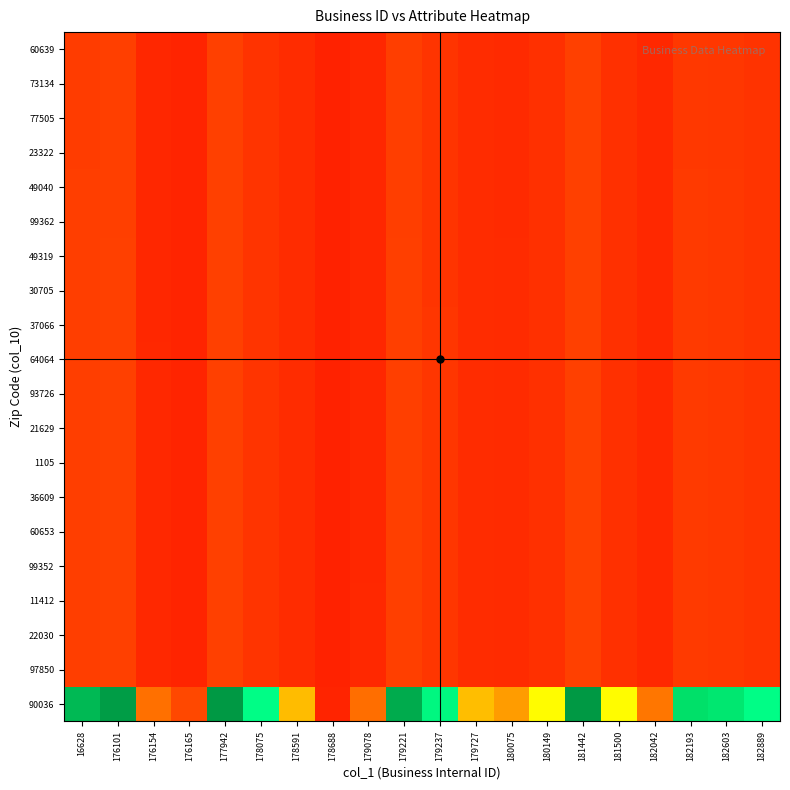

Reading right to left, extract all data points from this chart.

90036: 182889=3.6	182603=4.4	182193=4.7	182042=1.4	181500=2.9	181442=6.0	180149=3.0	180075=1.8	179727=2.2	179237=3.9	179221=5.6	179078=1.3	178688=0.1	178591=2.2	178075=3.6	177942=6.0	176165=0.7	176154=1.3	176101=5.9	16628=5.4
97850: 182889=0.3	182603=0.4	182193=0.4	182042=0.1	181500=0.3	181442=0.6	180149=0.3	180075=0.2	179727=0.2	179237=0.4	179221=0.5	179078=0.1	178688=0.0	178591=0.2	178075=0.3	177942=0.6	176165=0.1	176154=0.1	176101=0.6	16628=0.5
22030: 182889=0.3	182603=0.4	182193=0.4	182042=0.1	181500=0.3	181442=0.6	180149=0.3	180075=0.2	179727=0.2	179237=0.4	179221=0.5	179078=0.1	178688=0.0	178591=0.2	178075=0.3	177942=0.6	176165=0.1	176154=0.1	176101=0.6	16628=0.5
11412: 182889=0.3	182603=0.4	182193=0.4	182042=0.1	181500=0.3	181442=0.6	180149=0.3	180075=0.2	179727=0.2	179237=0.4	179221=0.5	179078=0.1	178688=0.0	178591=0.2	178075=0.3	177942=0.6	176165=0.1	176154=0.1	176101=0.6	16628=0.5
99352: 182889=0.3	182603=0.4	182193=0.4	182042=0.1	181500=0.3	181442=0.6	180149=0.3	180075=0.2	179727=0.2	179237=0.4	179221=0.5	179078=0.1	178688=0.0	178591=0.2	178075=0.3	177942=0.6	176165=0.1	176154=0.1	176101=0.5	16628=0.5
60653: 182889=0.3	182603=0.4	182193=0.4	182042=0.1	181500=0.3	181442=0.6	180149=0.3	180075=0.2	179727=0.2	179237=0.4	179221=0.5	179078=0.1	178688=0.0	178591=0.2	178075=0.3	177942=0.6	176165=0.1	176154=0.1	176101=0.5	16628=0.5
36609: 182889=0.3	182603=0.4	182193=0.4	182042=0.1	181500=0.3	181442=0.6	180149=0.3	180075=0.2	179727=0.2	179237=0.4	179221=0.5	179078=0.1	178688=0.0	178591=0.2	178075=0.3	177942=0.6	176165=0.1	176154=0.1	176101=0.5	16628=0.5
1105: 182889=0.3	182603=0.4	182193=0.4	182042=0.1	181500=0.3	181442=0.6	180149=0.3	180075=0.2	179727=0.2	179237=0.4	179221=0.5	179078=0.1	178688=0.0	178591=0.2	178075=0.3	177942=0.6	176165=0.1	176154=0.1	176101=0.5	16628=0.5
21629: 182889=0.3	182603=0.4	182193=0.4	182042=0.1	181500=0.3	181442=0.6	180149=0.3	180075=0.2	179727=0.2	179237=0.4	179221=0.5	179078=0.1	178688=0.0	178591=0.2	178075=0.3	177942=0.6	176165=0.1	176154=0.1	176101=0.5	16628=0.5
93726: 182889=0.3	182603=0.4	182193=0.4	182042=0.1	181500=0.3	181442=0.6	180149=0.3	180075=0.2	179727=0.2	179237=0.4	179221=0.5	179078=0.1	178688=0.0	178591=0.2	178075=0.3	177942=0.6	176165=0.1	176154=0.1	176101=0.5	16628=0.5
64064: 182889=0.3	182603=0.4	182193=0.4	182042=0.1	181500=0.3	181442=0.6	180149=0.3	180075=0.2	179727=0.2	179237=0.4	179221=0.5	179078=0.1	178688=0.0	178591=0.2	178075=0.3	177942=0.6	176165=0.1	176154=0.1	176101=0.5	16628=0.5
37066: 182889=0.3	182603=0.4	182193=0.4	182042=0.1	181500=0.3	181442=0.6	180149=0.3	180075=0.2	179727=0.2	179237=0.4	179221=0.5	179078=0.1	178688=0.0	178591=0.2	178075=0.3	177942=0.6	176165=0.1	176154=0.1	176101=0.5	16628=0.5
30705: 182889=0.3	182603=0.4	182193=0.4	182042=0.1	181500=0.3	181442=0.6	180149=0.3	180075=0.2	179727=0.2	179237=0.4	179221=0.5	179078=0.1	178688=0.0	178591=0.2	178075=0.3	177942=0.6	176165=0.1	176154=0.1	176101=0.5	16628=0.5
49319: 182889=0.3	182603=0.4	182193=0.4	182042=0.1	181500=0.3	181442=0.6	180149=0.3	180075=0.2	179727=0.2	179237=0.4	179221=0.5	179078=0.1	178688=0.0	178591=0.2	178075=0.3	177942=0.6	176165=0.1	176154=0.1	176101=0.5	16628=0.5
99362: 182889=0.3	182603=0.4	182193=0.4	182042=0.1	181500=0.3	181442=0.5	180149=0.3	180075=0.2	179727=0.2	179237=0.4	179221=0.5	179078=0.1	178688=0.0	178591=0.2	178075=0.3	177942=0.5	176165=0.1	176154=0.1	176101=0.5	16628=0.5
49040: 182889=0.3	182603=0.4	182193=0.4	182042=0.1	181500=0.3	181442=0.5	180149=0.3	180075=0.2	179727=0.2	179237=0.4	179221=0.5	179078=0.1	178688=0.0	178591=0.2	178075=0.3	177942=0.5	176165=0.1	176154=0.1	176101=0.5	16628=0.5
23322: 182889=0.3	182603=0.4	182193=0.4	182042=0.1	181500=0.3	181442=0.5	180149=0.3	180075=0.2	179727=0.2	179237=0.4	179221=0.5	179078=0.1	178688=0.0	178591=0.2	178075=0.3	177942=0.5	176165=0.1	176154=0.1	176101=0.5	16628=0.5
77505: 182889=0.3	182603=0.4	182193=0.4	182042=0.1	181500=0.3	181442=0.5	180149=0.3	180075=0.2	179727=0.2	179237=0.4	179221=0.5	179078=0.1	178688=0.0	178591=0.2	178075=0.3	177942=0.5	176165=0.1	176154=0.1	176101=0.5	16628=0.5
73134: 182889=0.3	182603=0.4	182193=0.4	182042=0.1	181500=0.3	181442=0.5	180149=0.3	180075=0.2	179727=0.2	179237=0.4	179221=0.5	179078=0.1	178688=0.0	178591=0.2	178075=0.3	177942=0.5	176165=0.1	176154=0.1	176101=0.5	16628=0.5
60639: 182889=0.3	182603=0.4	182193=0.4	182042=0.1	181500=0.3	181442=0.5	180149=0.3	180075=0.2	179727=0.2	179237=0.4	179221=0.5	179078=0.1	178688=0.0	178591=0.2	178075=0.3	177942=0.5	176165=0.1	176154=0.1	176101=0.5	16628=0.5